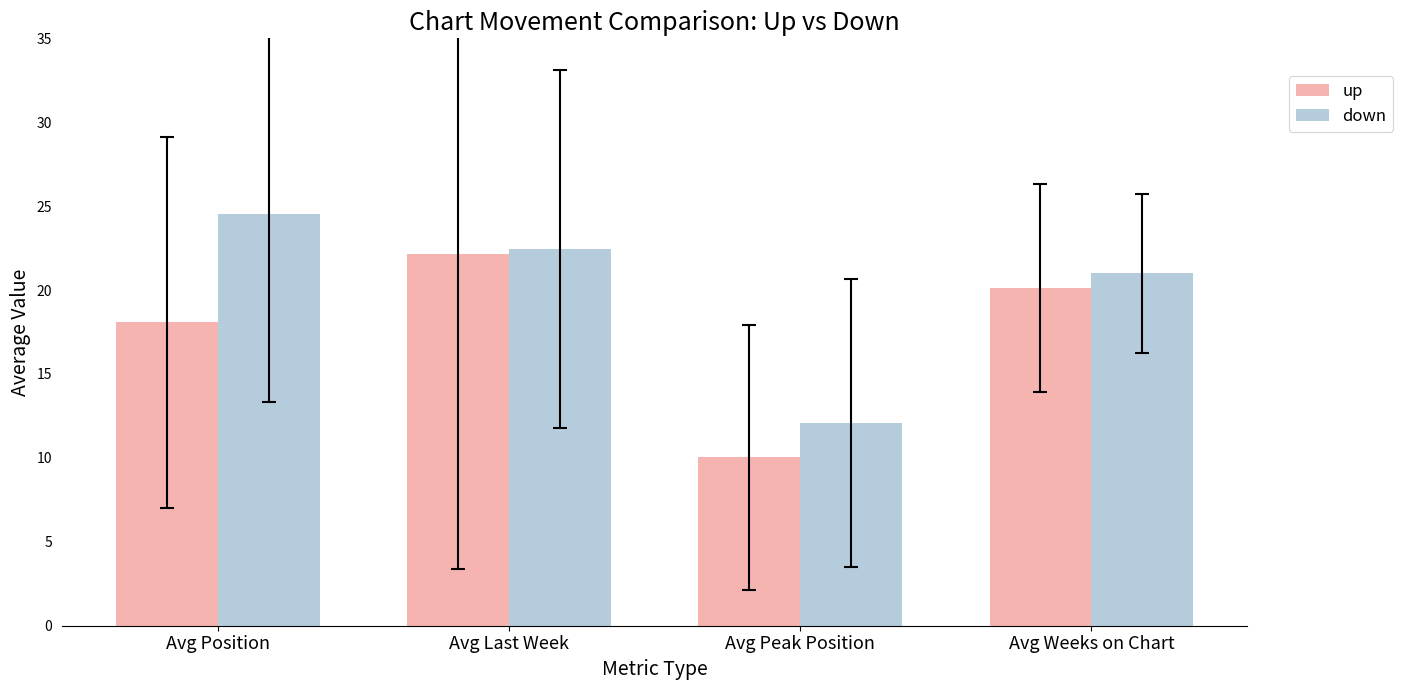

What is the spread (max minus min) of values at Avg Position?

6.5